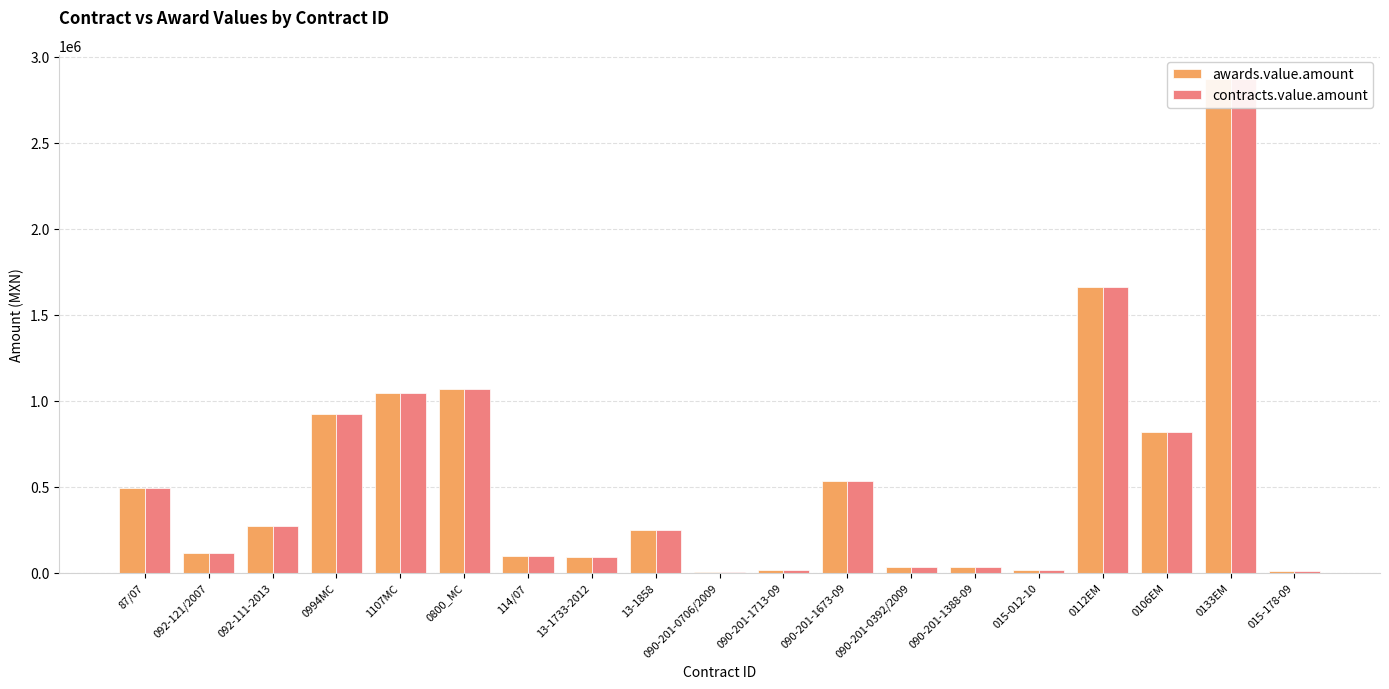

What is the highest value of the contracts.value.amount series?

2867100.0